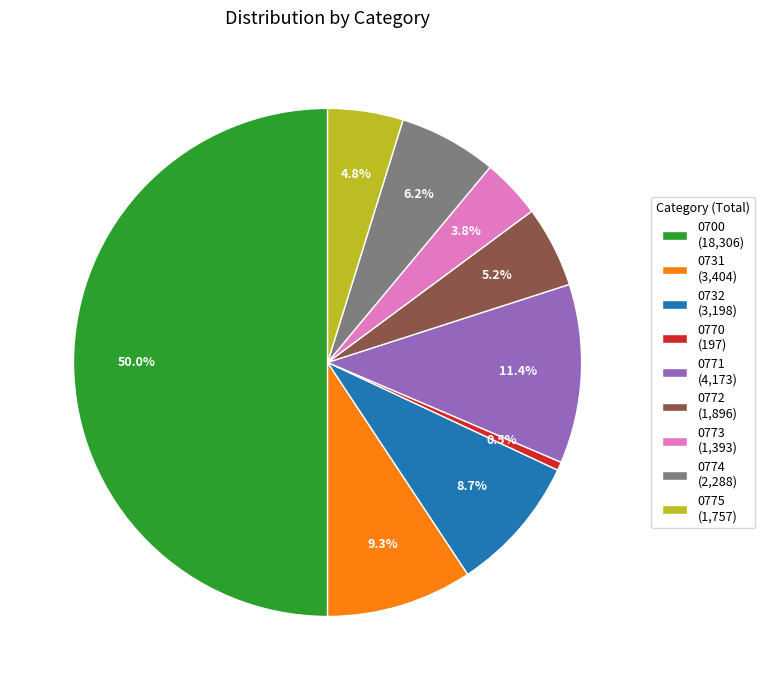

How many segments does this pie chart have?

9